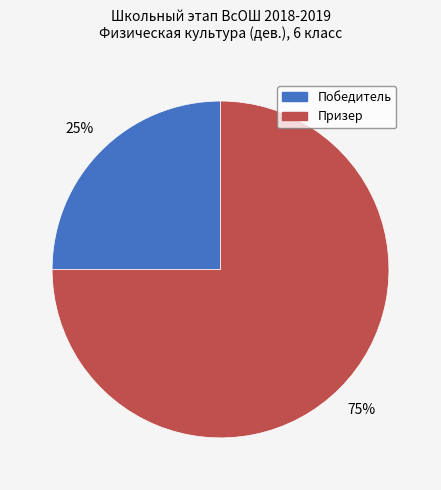

How many slices are in this pie chart?

2